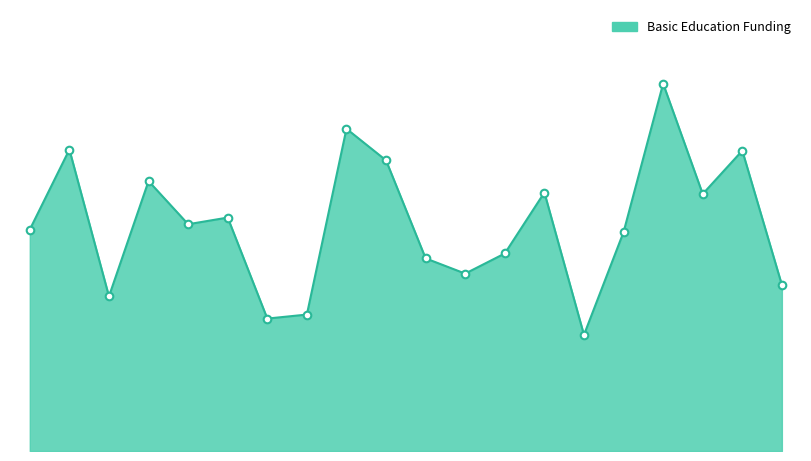

Approximately how many times larger is the value at Elizabeth Forward SD compared to Cornell SD?

5.0